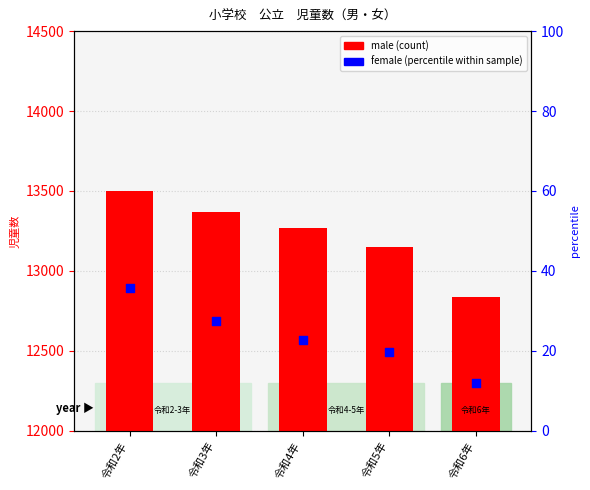

Approximately how many times larger is the value at 令和2年 compared to 令和6年?

1.1